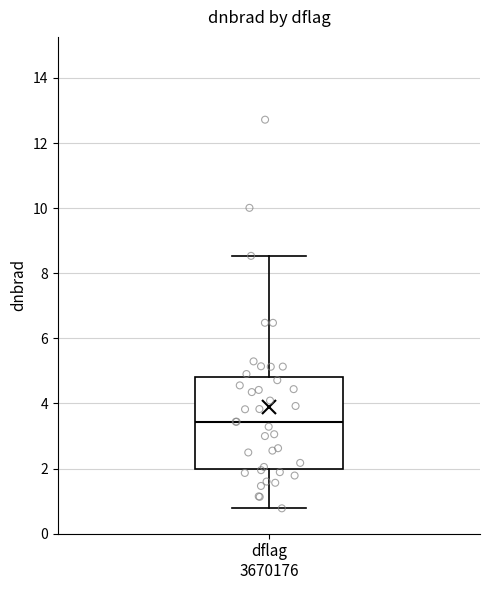

Transcribe this box plot: give where the median line is, the range the box spans, and where the two whiskers end, as read against the y-axis. The values are not printed on the chart, so give them approximately, as read against the axis.

median 3.4, box 2.0 to 4.8, whiskers 0.8 to 8.6